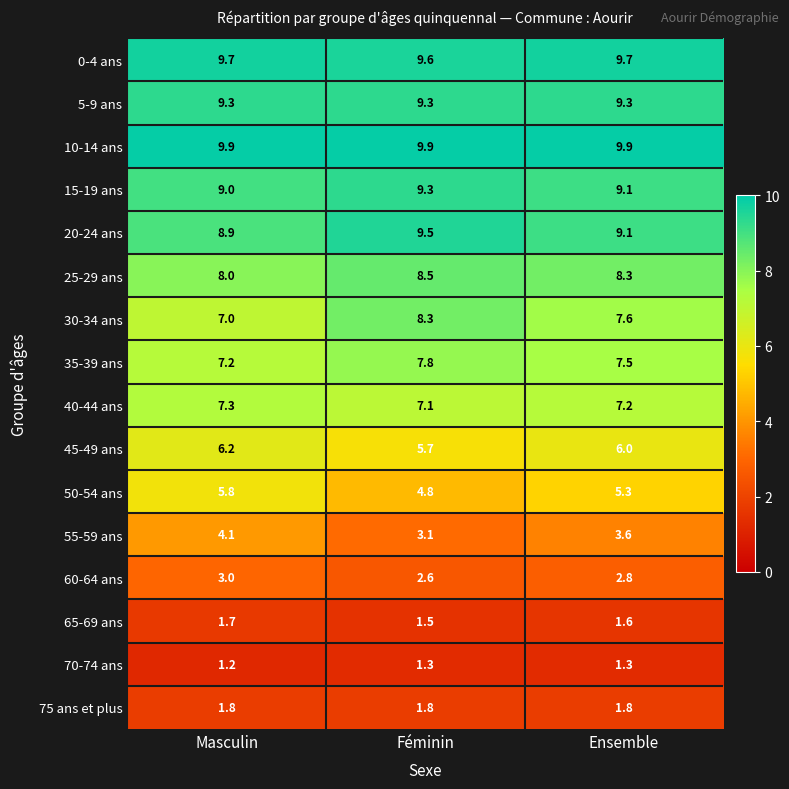

Is it true that 40-44 ans equals 7.3 at Masculin?

True